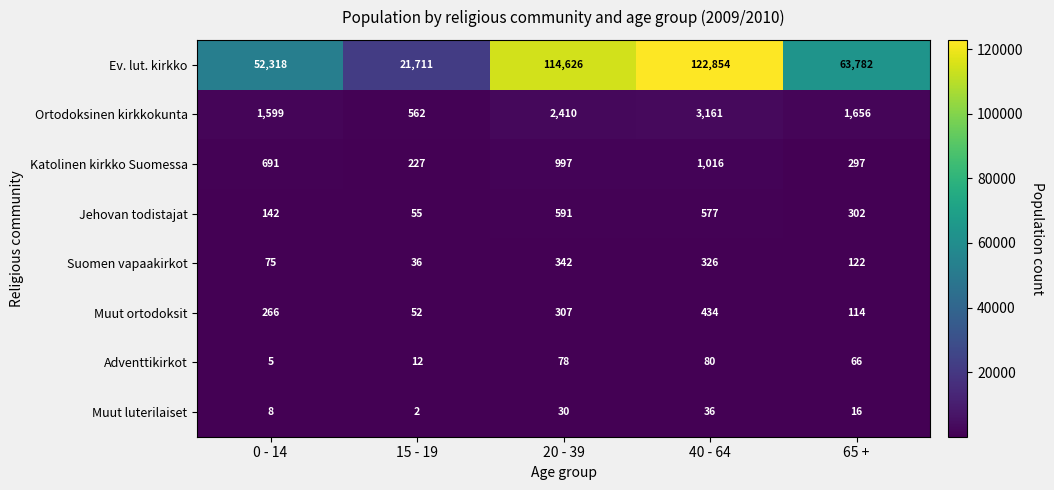

What is the difference between the maximum and minimum values in the Ev. lut. kirkko series?

101143